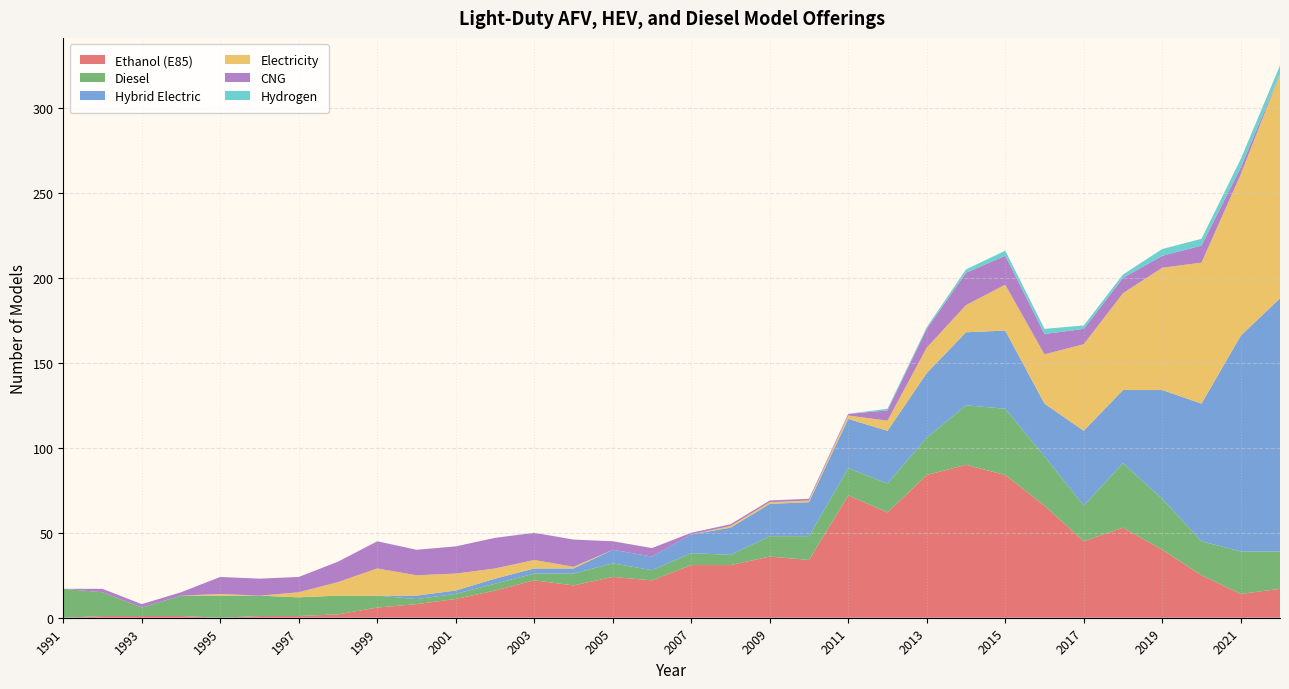

Reading left to right, what are all the values shown in this chart?

Ethanol (E85): 0	1	1	1	0	1	1	2	6	8	11	16	22	19	24	22	31	31	36	34	72	62	84	90	84	66	45	53	40	25	14	17
Diesel: 17	14	5	12	13	12	11	11	7	3	3	4	4	7	8	6	7	6	12	14	16	17	22	35	39	29	21	38	30	20	25	22
Hybrid Electric: 0	0	0	0	0	0	0	0	0	2	2	3	3	3	8	8	11	16	19	20	29	31	38	43	46	31	44	43	64	81	127	149
Electricity: 0	0	0	0	1	0	3	8	16	12	10	6	5	1	0	0	0	1	1	1	2	6	15	16	27	29	51	57	72	83	95	132
CNG: 0	2	2	2	10	10	9	12	16	15	16	18	16	16	5	5	1	1	1	1	1	6	11	19	17	12	9	9	7	10	4	0
Hydrogen: 0	0	0	0	0	0	0	0	0	0	0	0	0	0	0	0	0	0	0	0	0	1	1	2	3	3	2	2	4	4	5	5